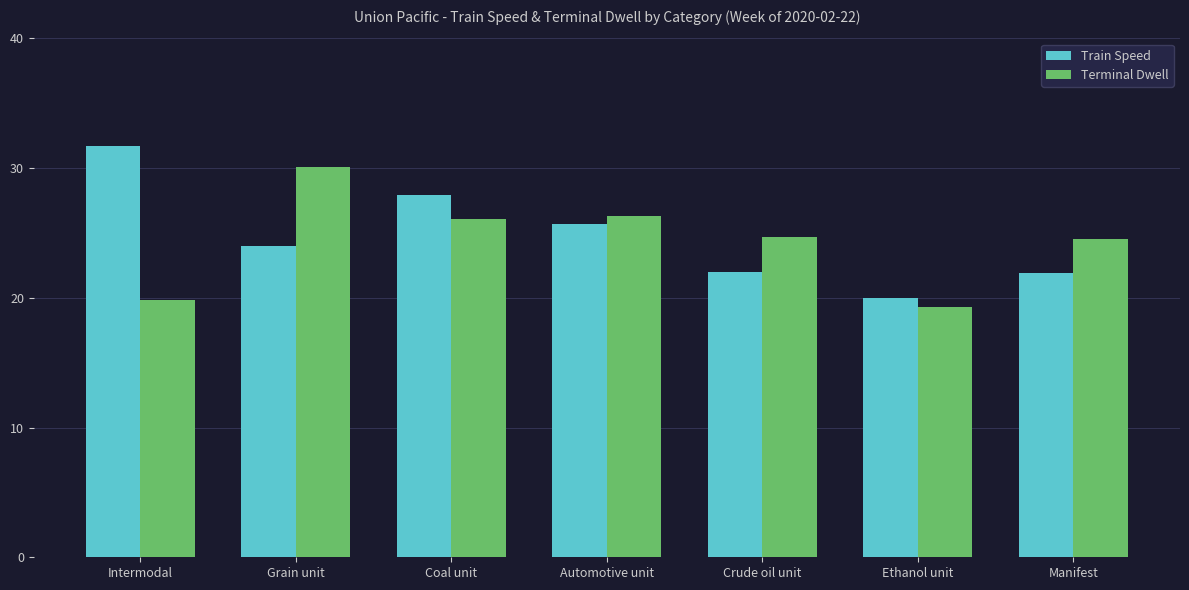

What is the difference between the highest and lowest values at Grain unit?

6.1